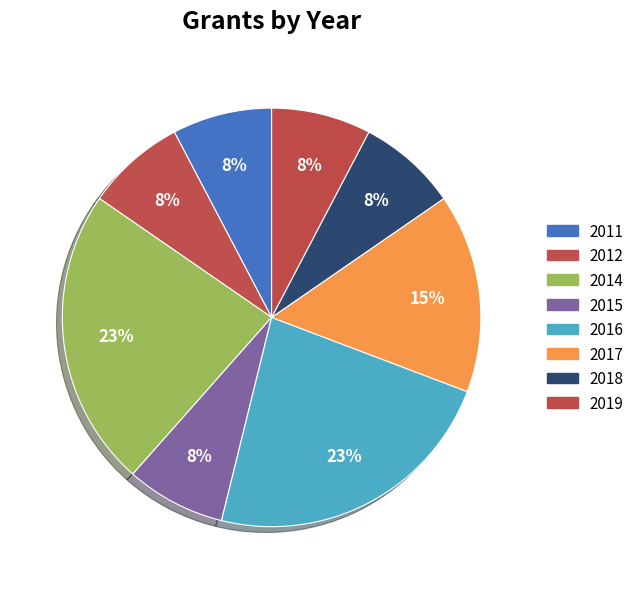

Is there any slice that represents more than half of the pie?

No